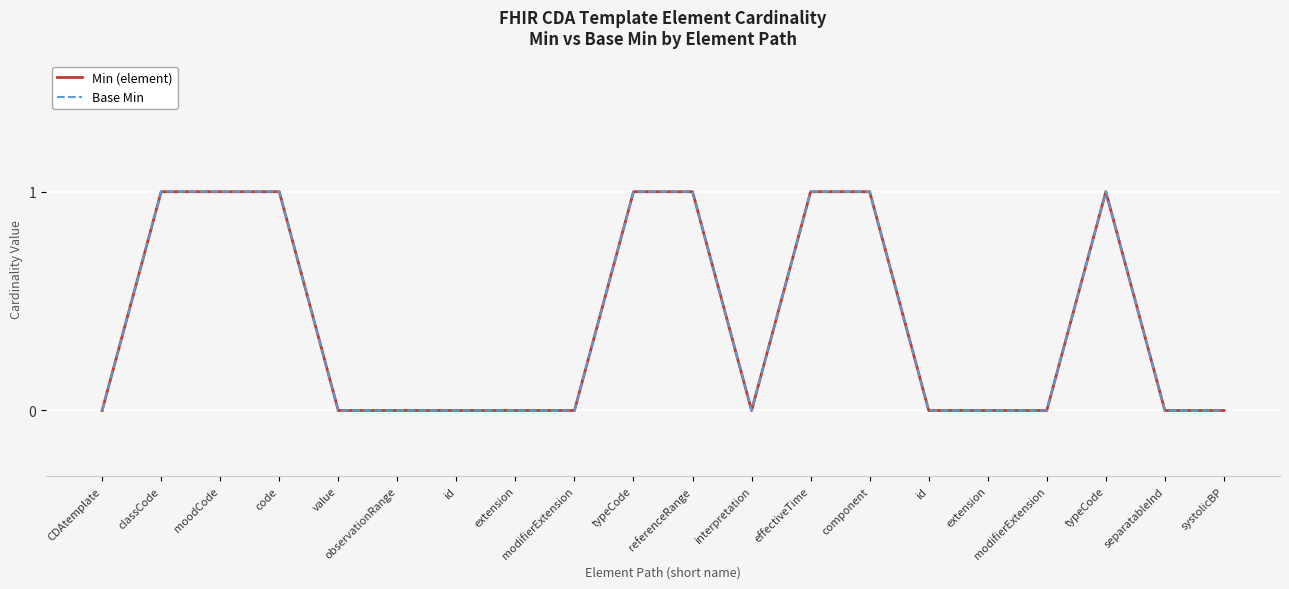

At how many categories does at least one series exceed 0?

8